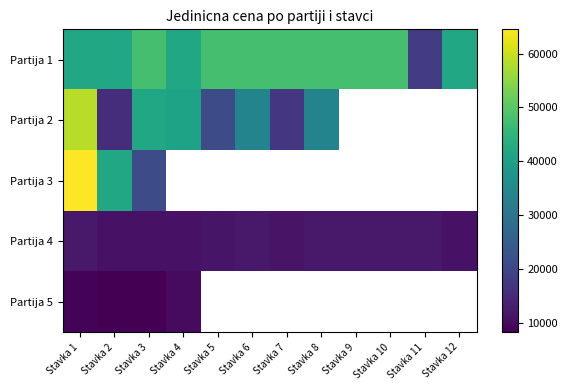

The value of Partija 1 at Stavka 1 is 67929.4. True or false?

False